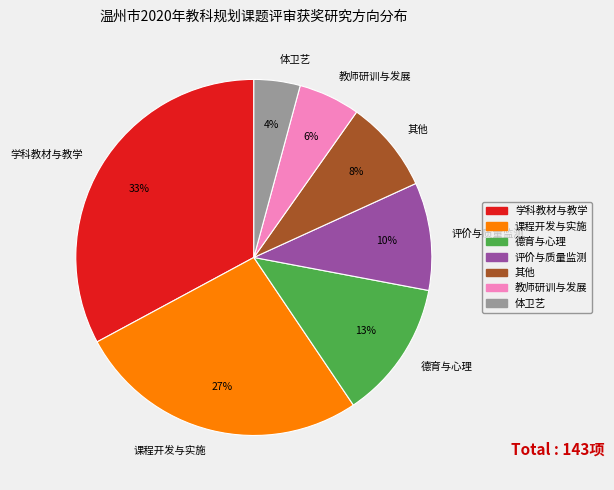

Is it true that 评价与质量监测 is 22% of the pie?

False